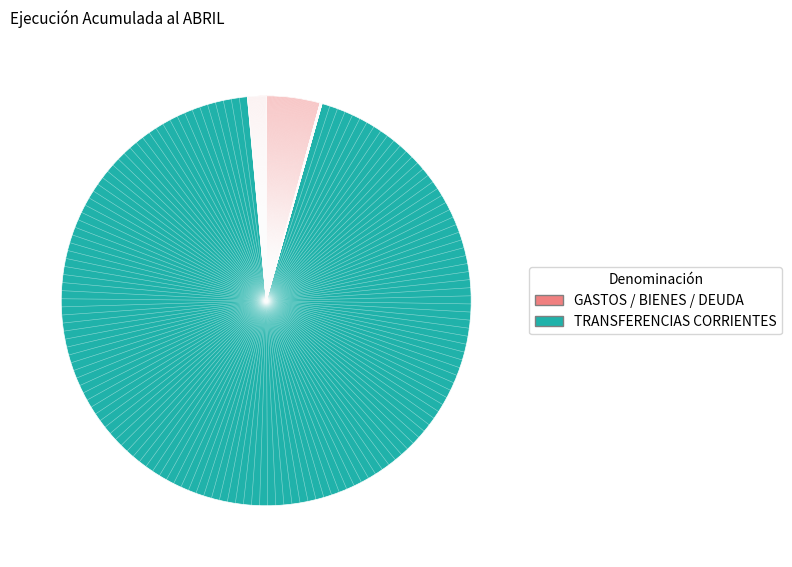

How many slices are in this pie chart?

4